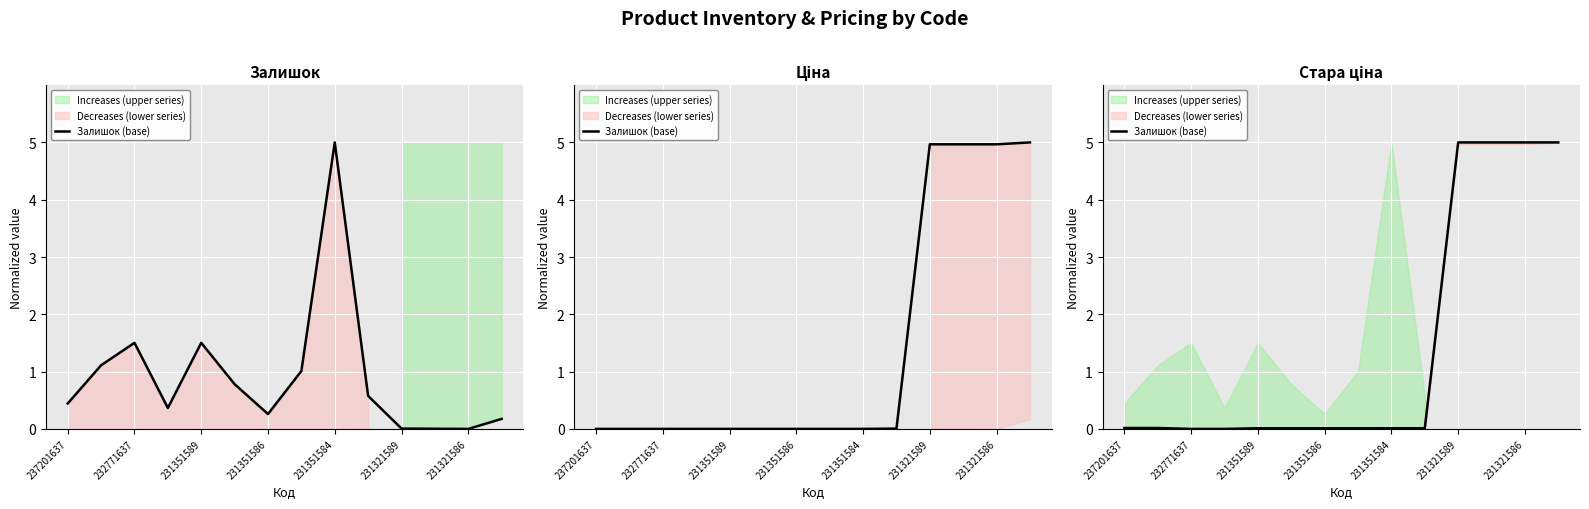

True or false: the data shows 5.0 at 11.

True